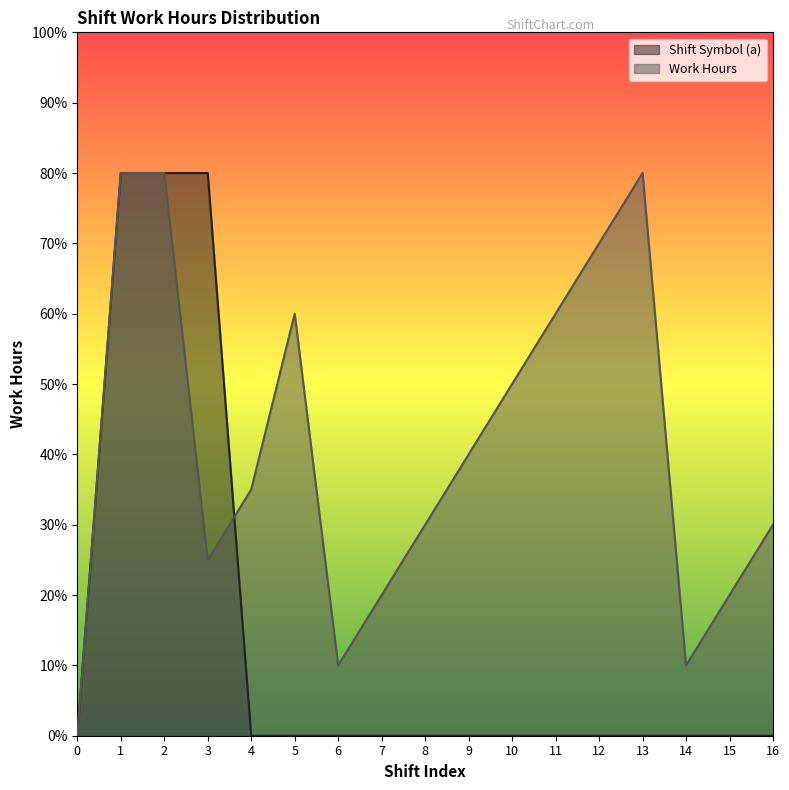

Rank the categories by Work Hours value from highest to lowest.

1, 13, 2, 12, 5, 11, 10, 9, 4, 8, 16, 3, 7, 15, 6, 14, 0